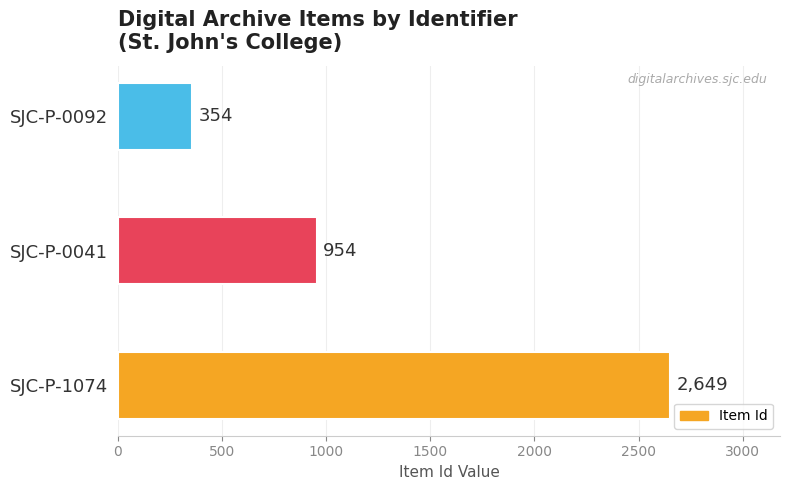

What is the sum of all values?

3957